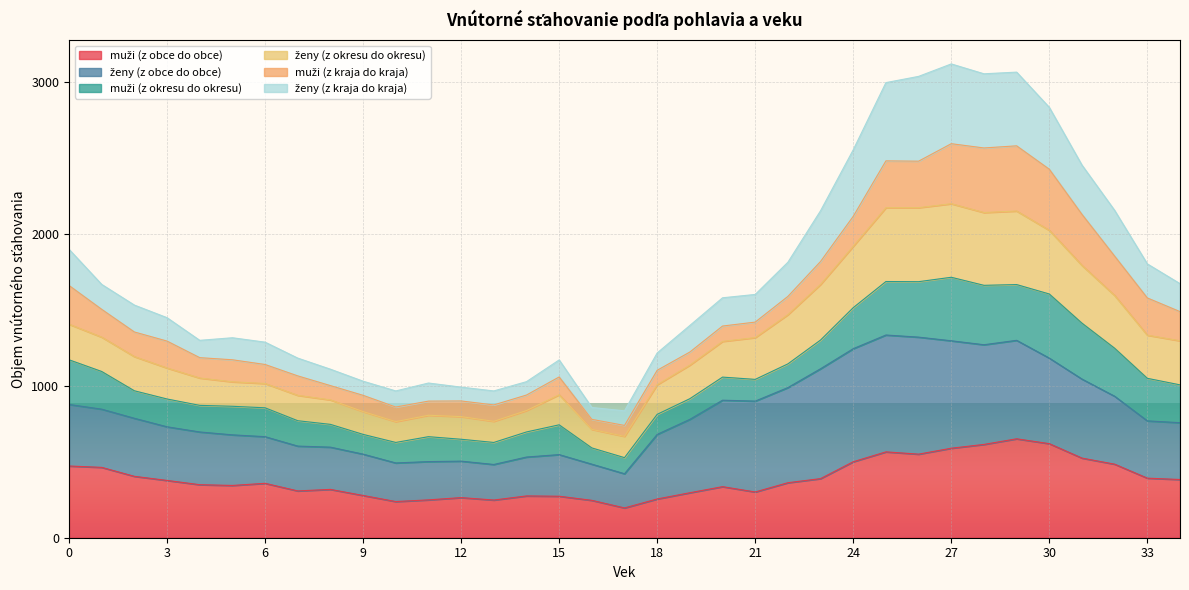

What is the total value across all series at 18?

1216